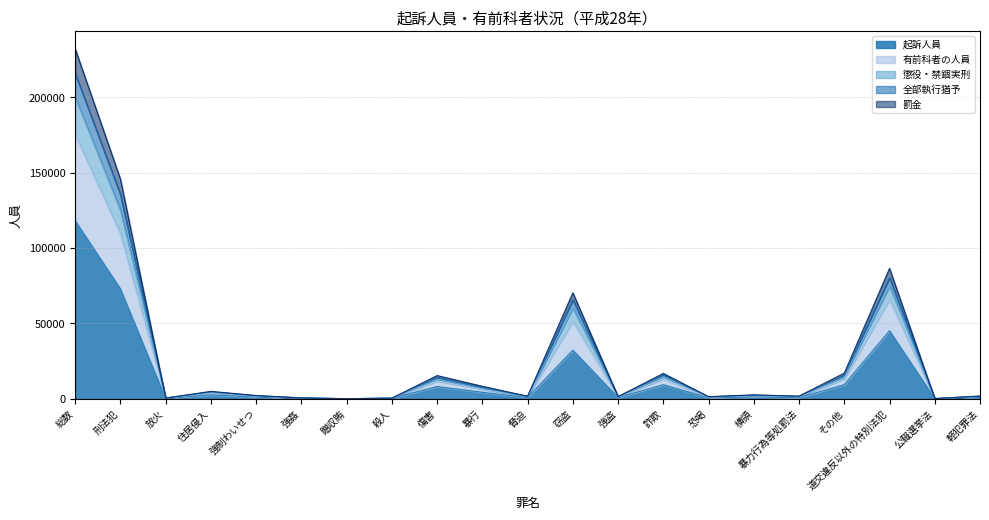

What value does the 全部執行猶予 series have at 殺人?

423